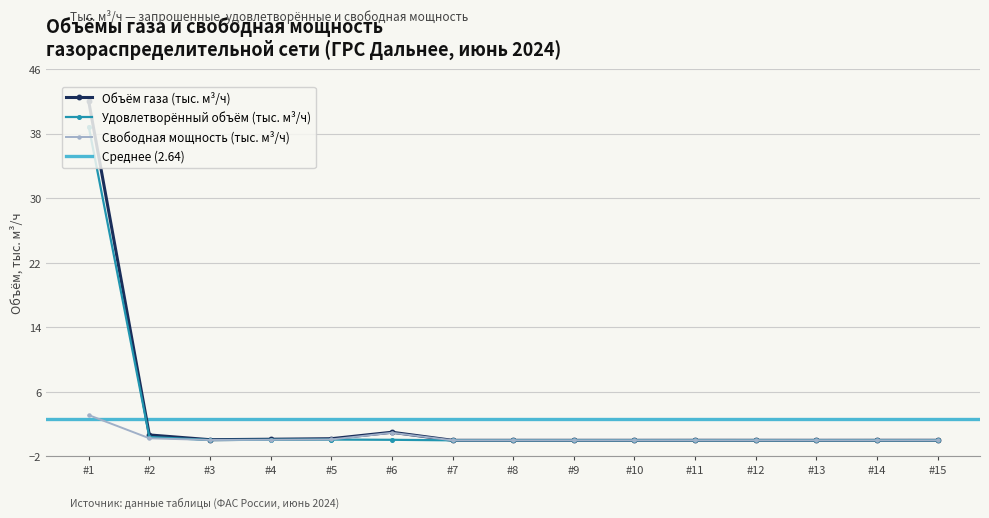

The Удовлетворённый объём (тыс. м³/ч) series shows 38.9 at #1. True or false?

True